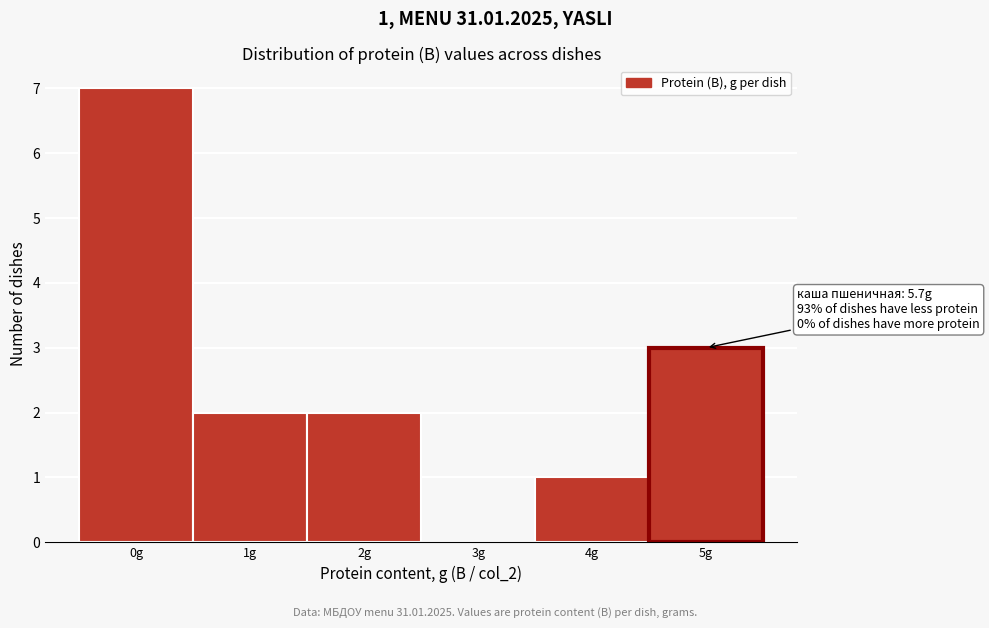

Reading left to right, what are all the values shown in this chart?

0g=7	1g=2	2g=2	3g=0	4g=1	5g=3